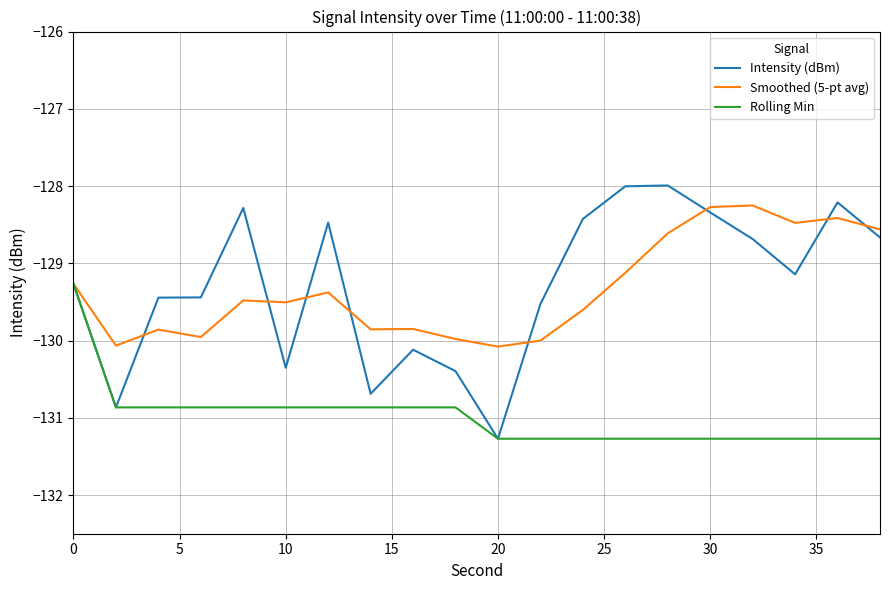

What is the smallest value displayed?

-131.3